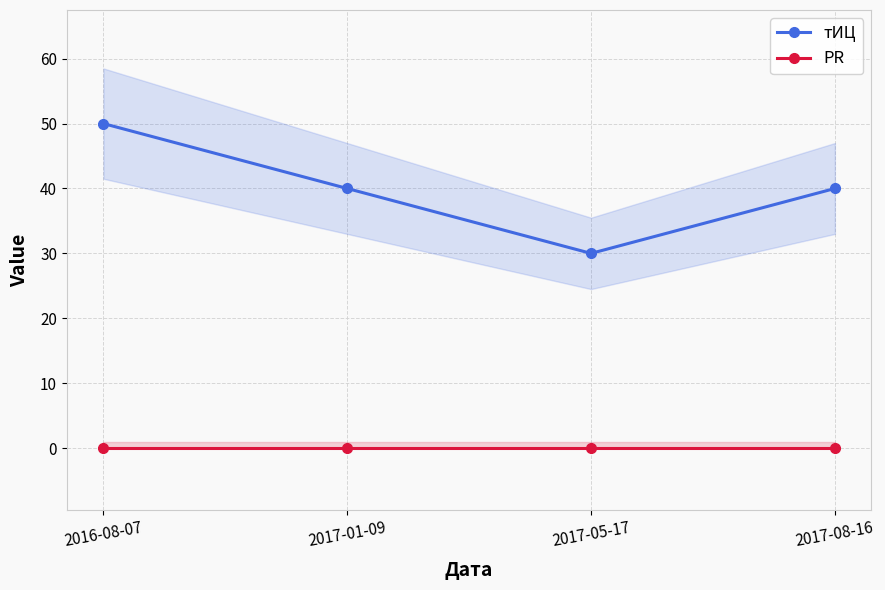

List the series in order of their overall mean, lowest first.

PR, тИЦ